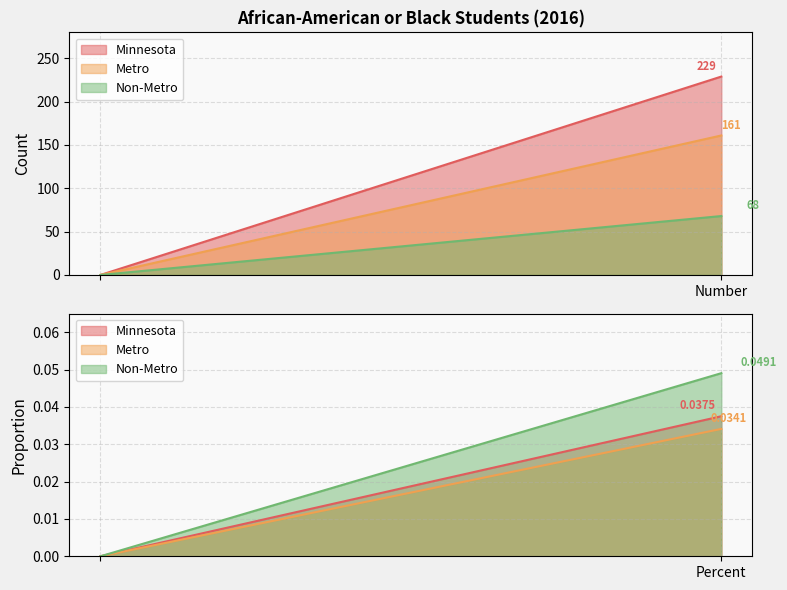

Which series changed the most between Number and Percent?

Minnesota